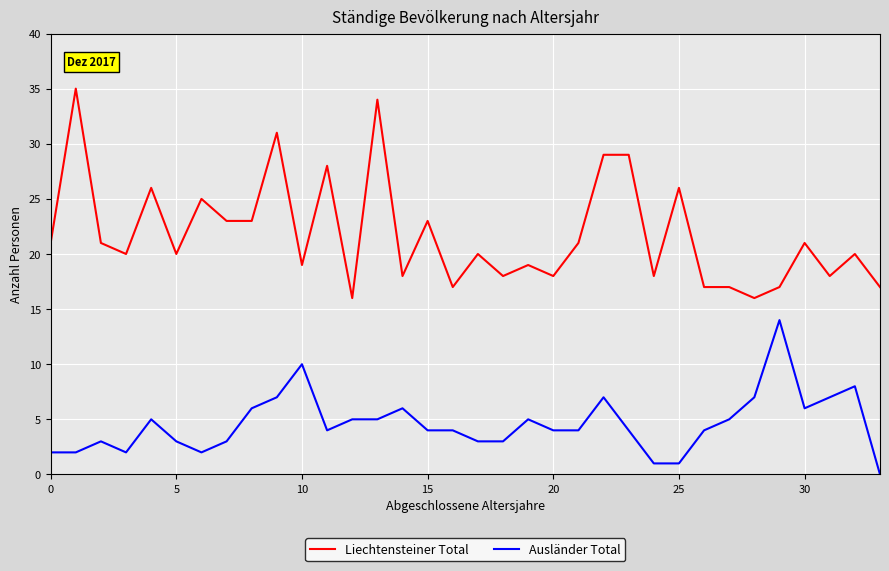

List the series in order of their overall mean, highest first.

Liechtensteiner Total, Ausländer Total